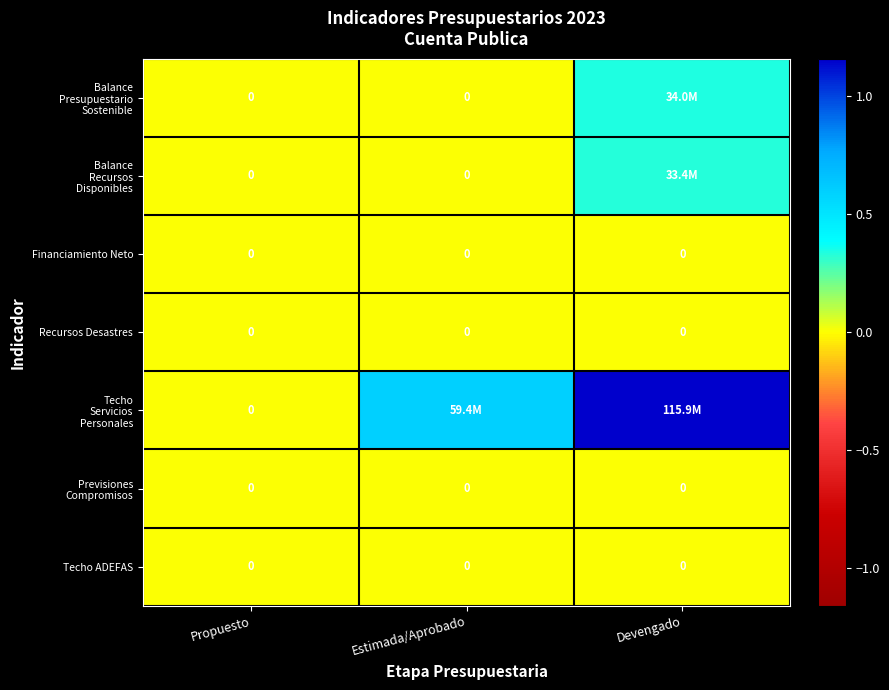

Rank the series at Devengado from highest to lowest value.

Techo Servicios Personales, Balance Presupuestario Sostenible, Balance Recursos Disponibles, Financiamiento Neto, Recursos Desastres, Previsiones Compromisos, Techo ADEFAS